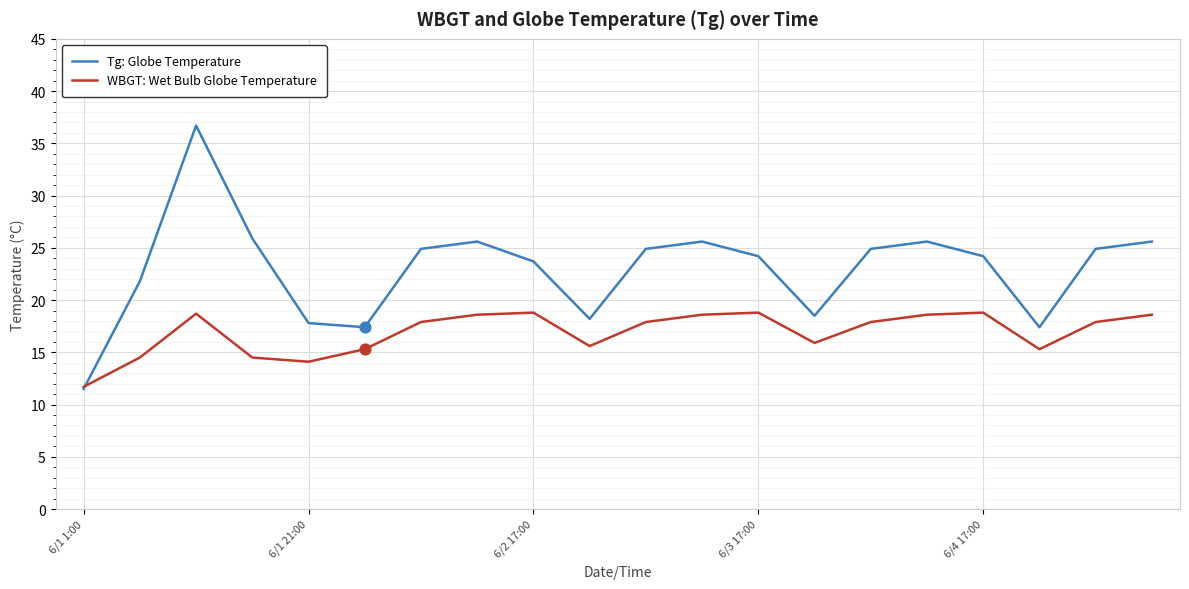

List the series in order of their peak value, lowest first.

WBGT: Wet Bulb Globe Temperature, Tg: Globe Temperature